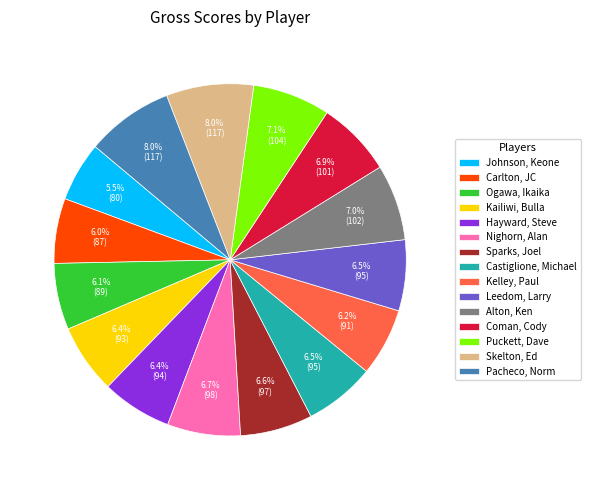

What percentage do Nighorn, Alan and Kelley, Paul together represent?

12.9%